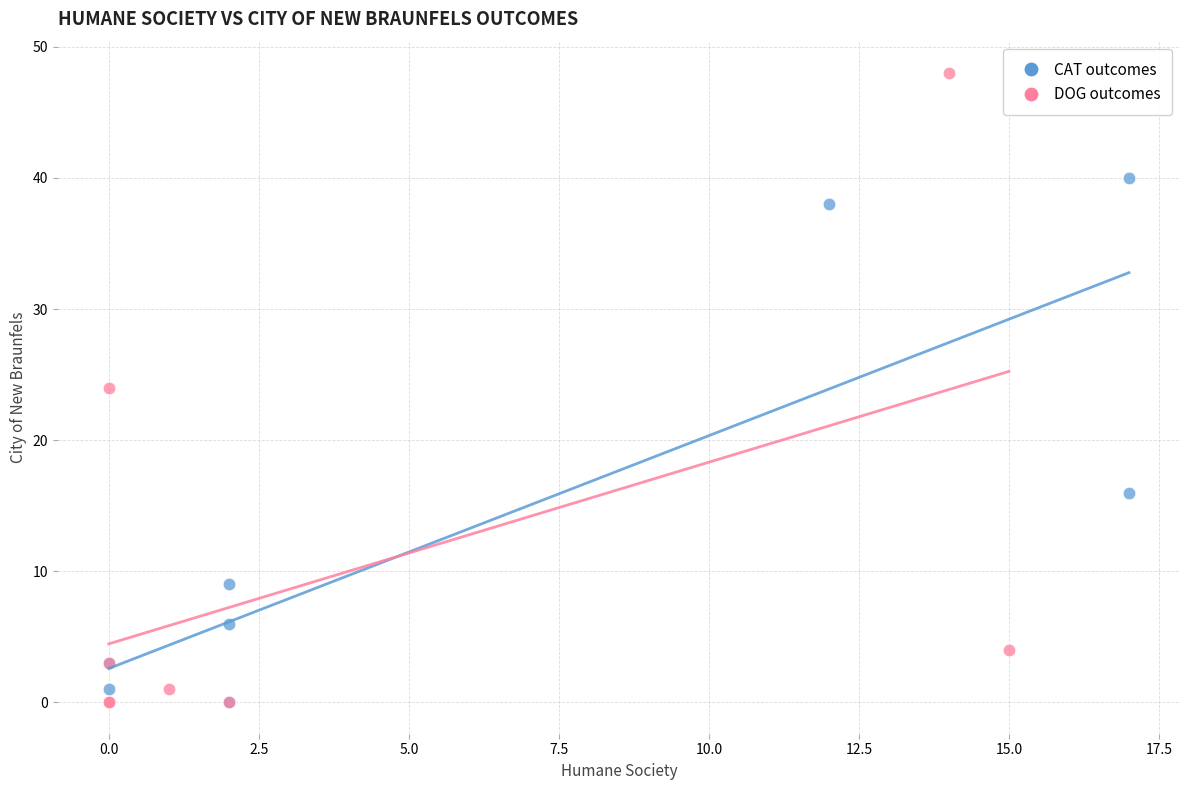

Which series has the widest spread of Y values?

DOG outcomes